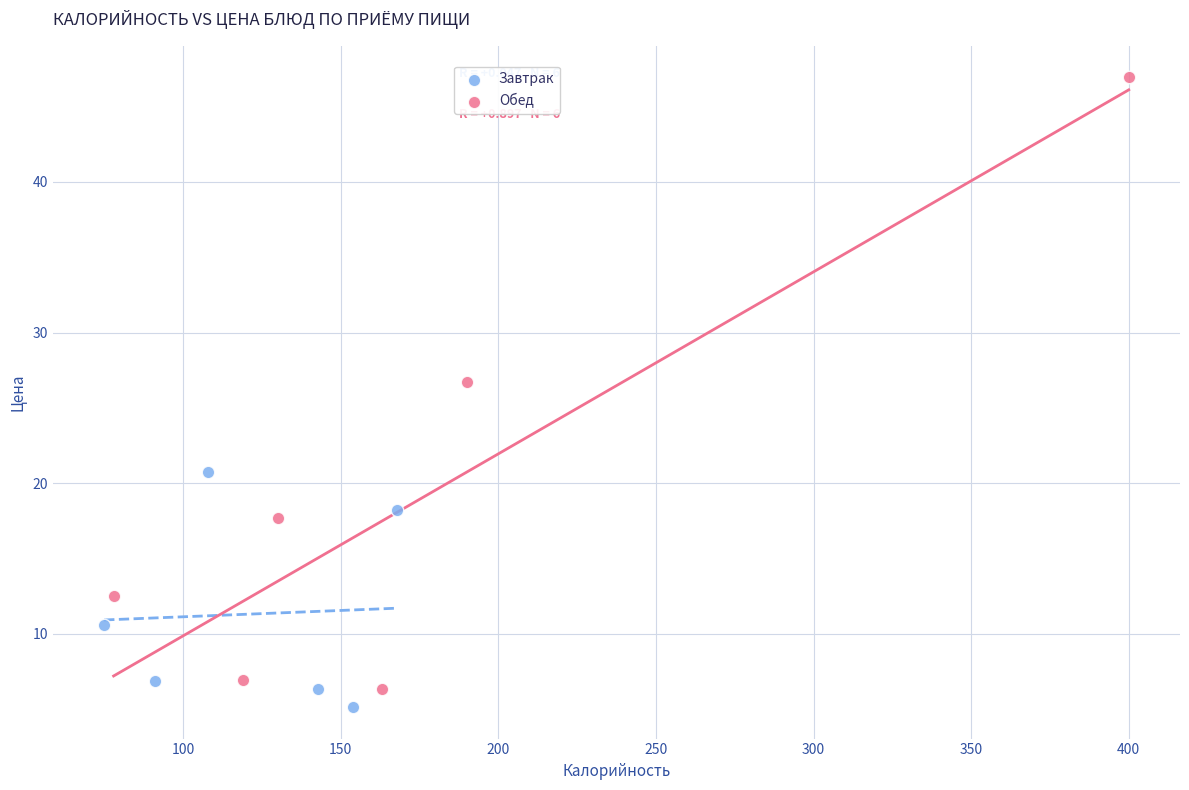

Which series has the widest spread of Y values?

Обед